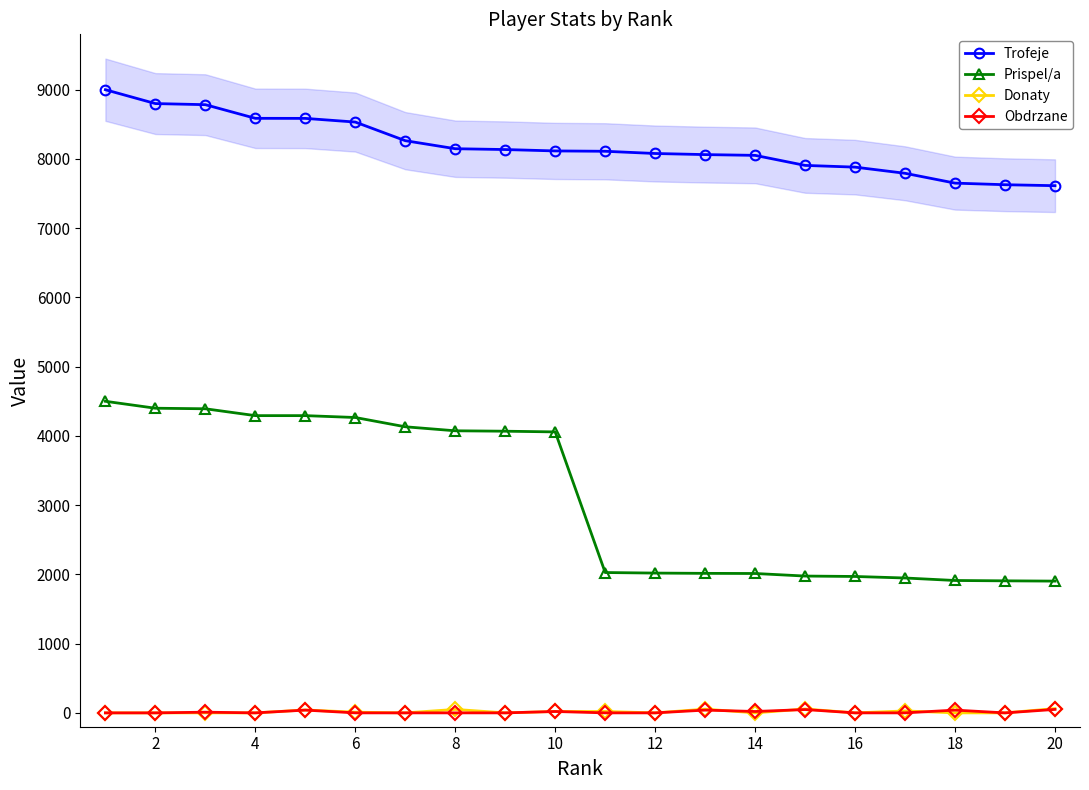

How many values in the Donaty series exceed 0?

9